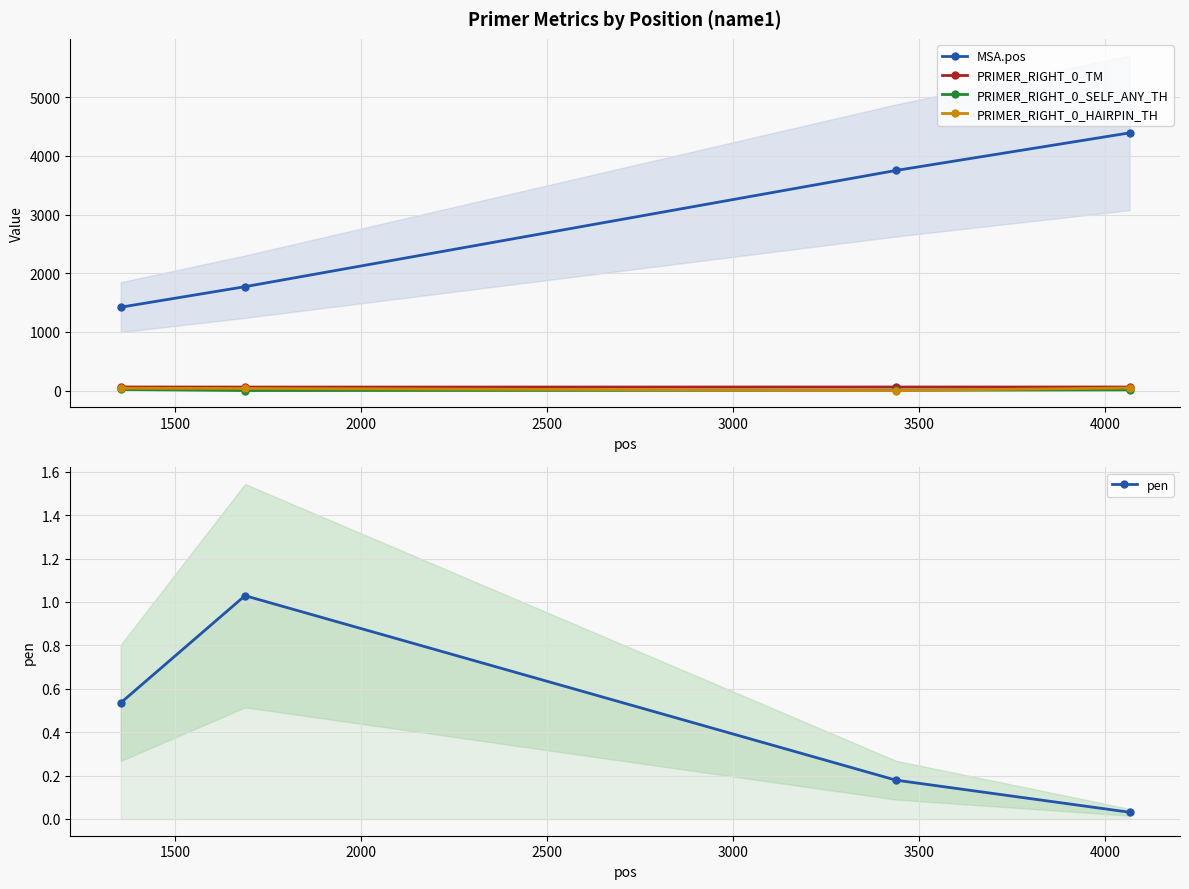

True or false: MSA.pos and PRIMER_RIGHT_0_TM intersect in this chart.

False